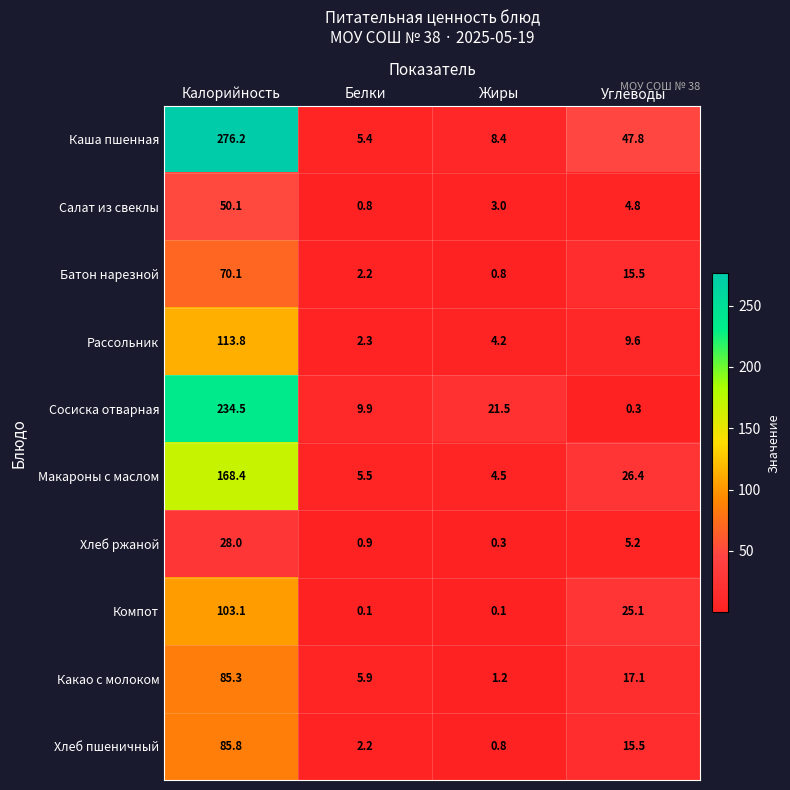

What is the difference between the maximum and second lowest values in the Хлеб пшеничный series?

83.6